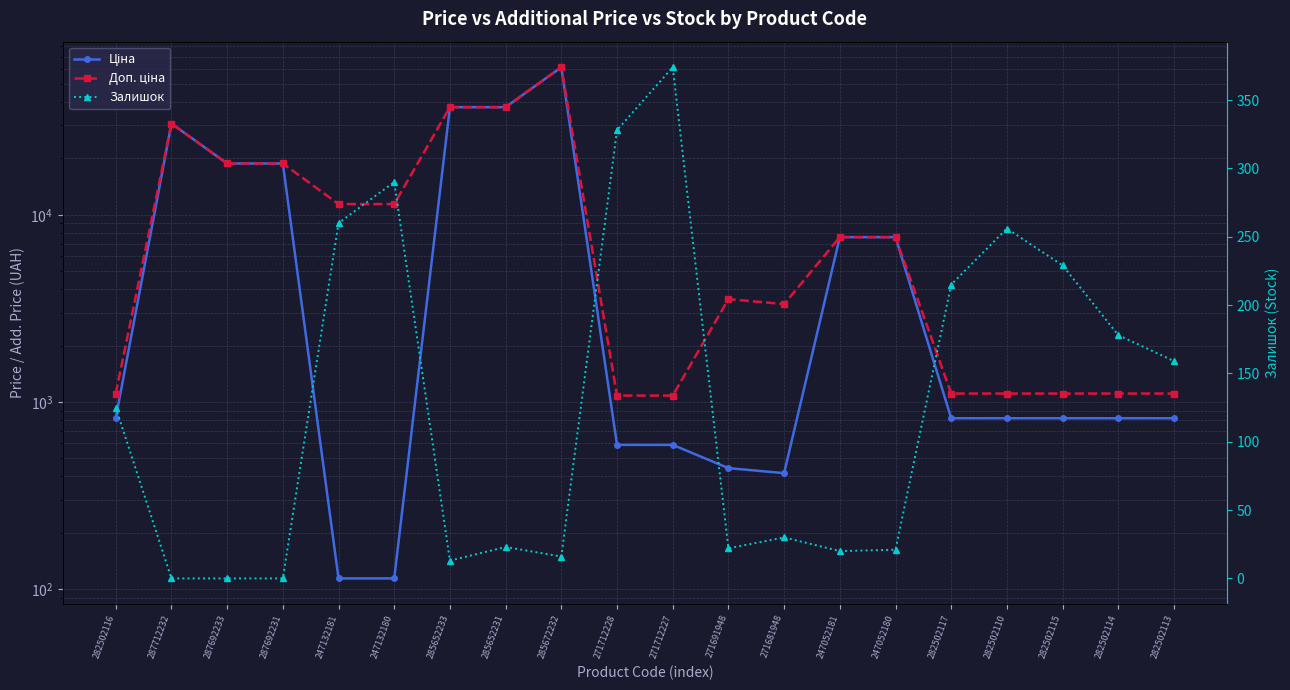

What are all the series names shown in the legend?

Ціна, Доп. ціна, Залишок